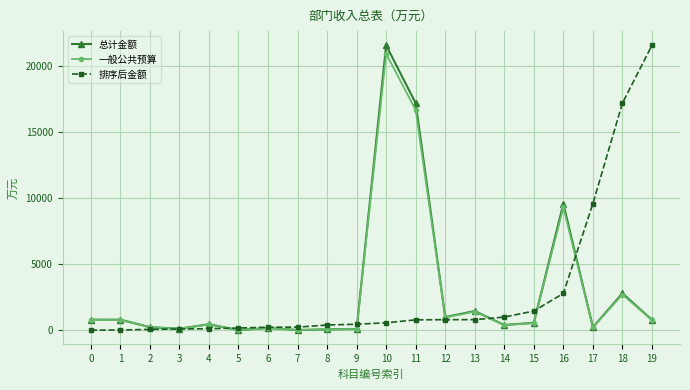

What is the difference between the second highest and minimum values in the 排序后金额 series?

17156.4